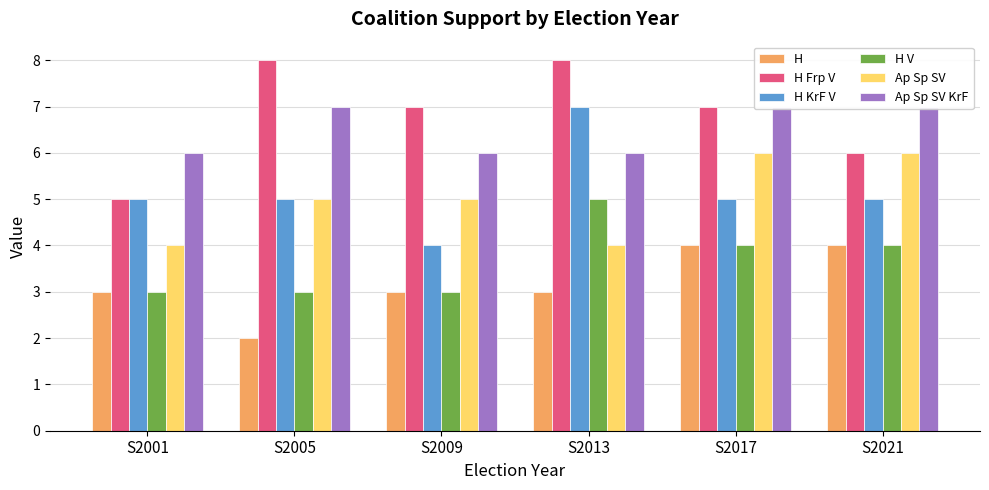

How many data points in H are above 3?

2